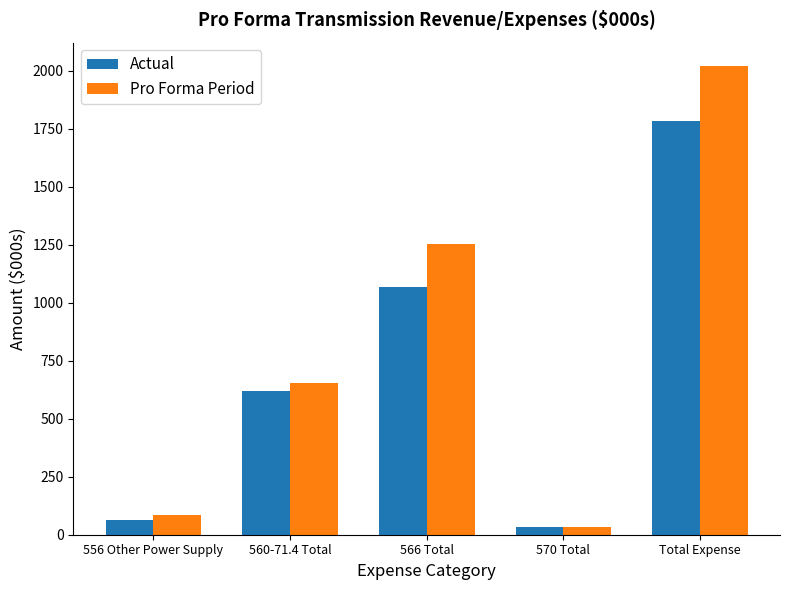

What is the difference between the highest and lowest values at 560-71.4 Total?

31